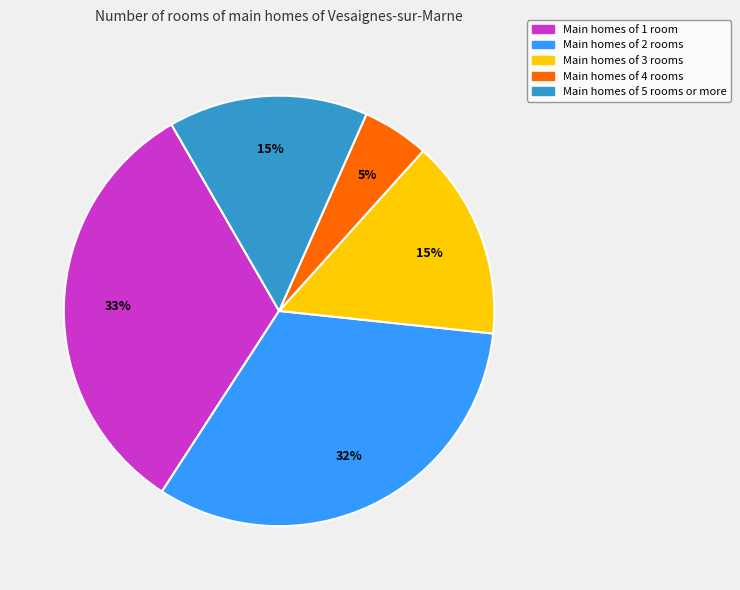

Is there any slice that represents more than half of the pie?

No